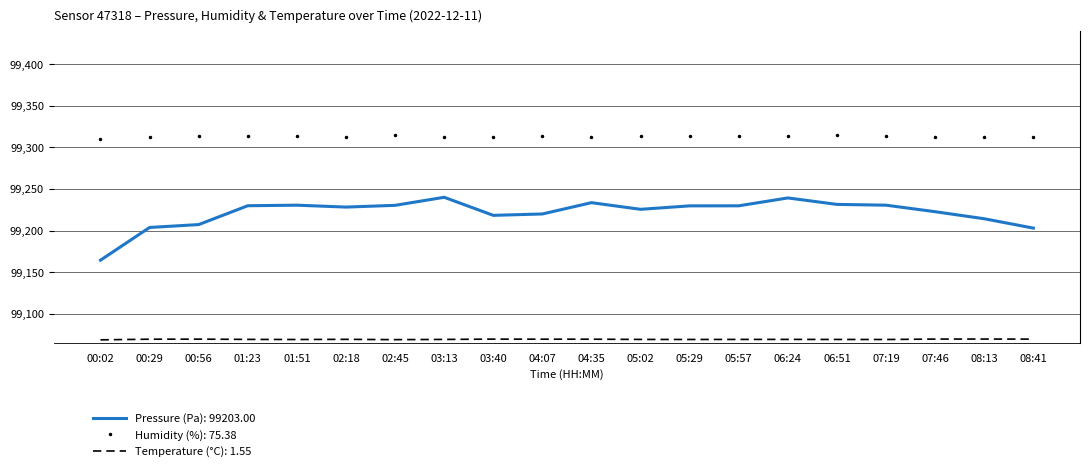

At which category is the sum across all series the highest?

03:13